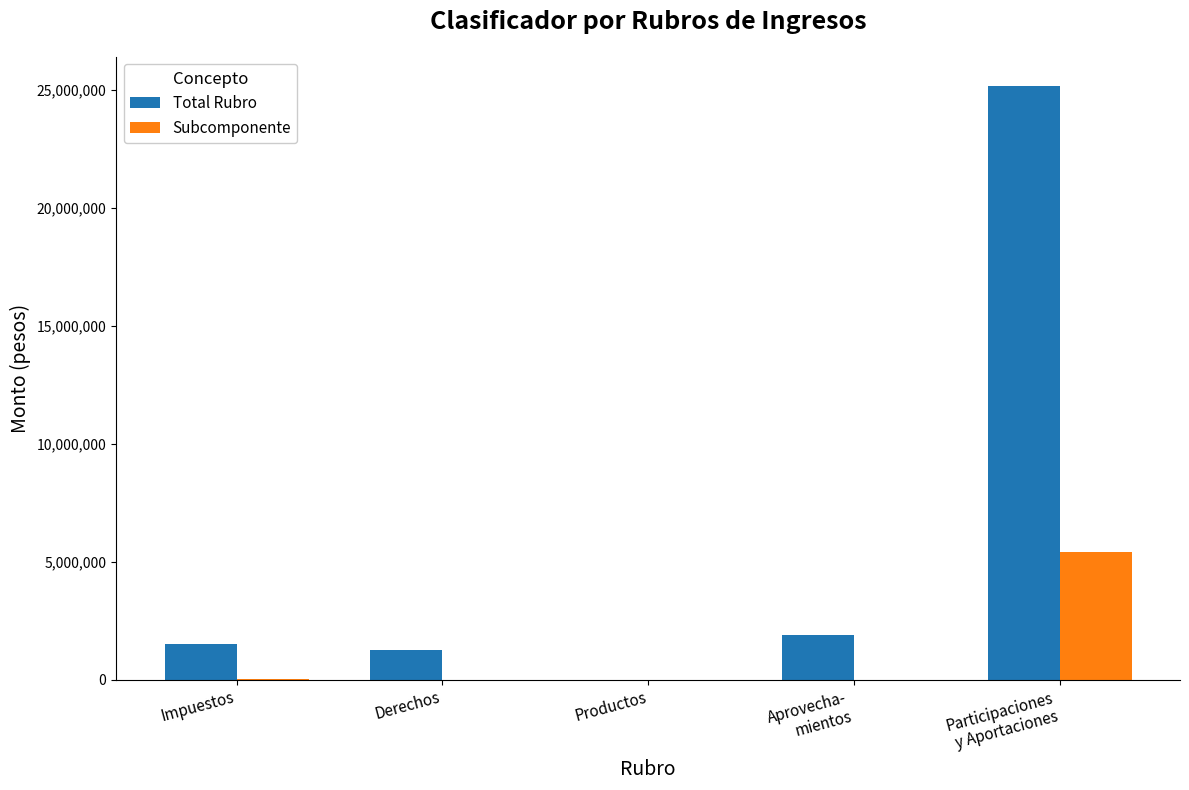

What is the sum of all Total Rubro values?

29818333.9